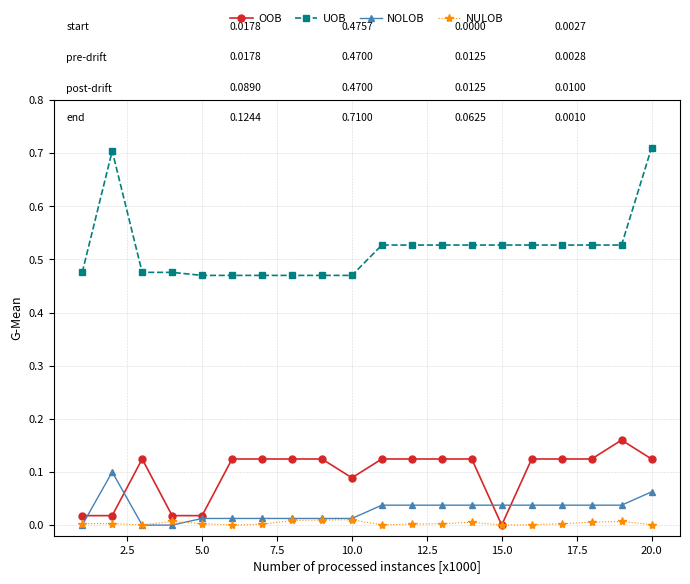

Rank the series by their maximum value, from highest to lowest.

UOB, OOB, NOLOB, NULOB